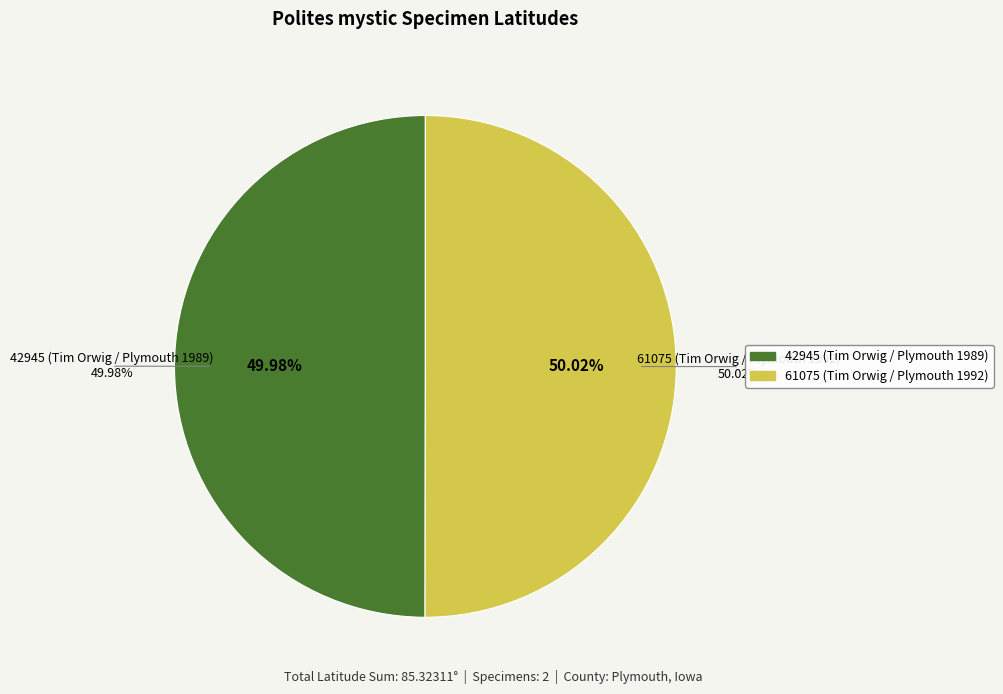

True or false: 42945 (Tim Orwig / Plymouth 1989) accounts for 60% of the total.

False